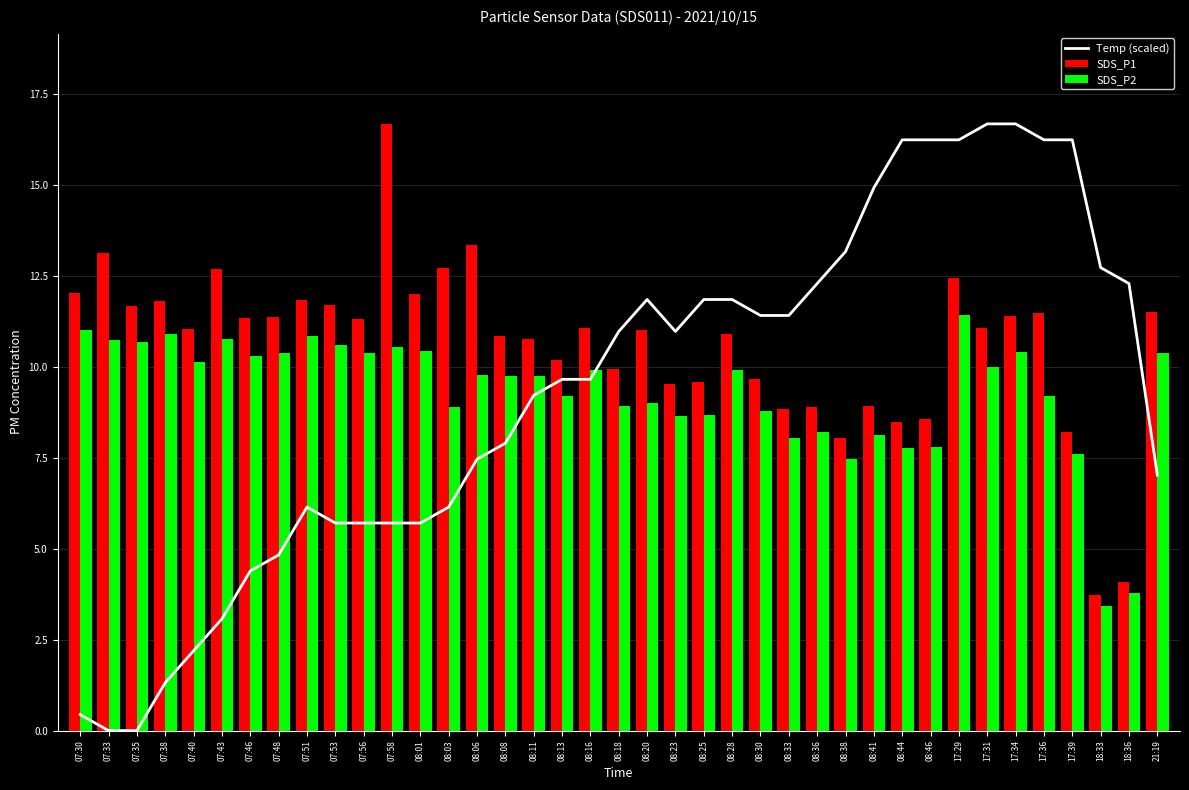

Which series has the widest spread of values?

Temp (scaled)